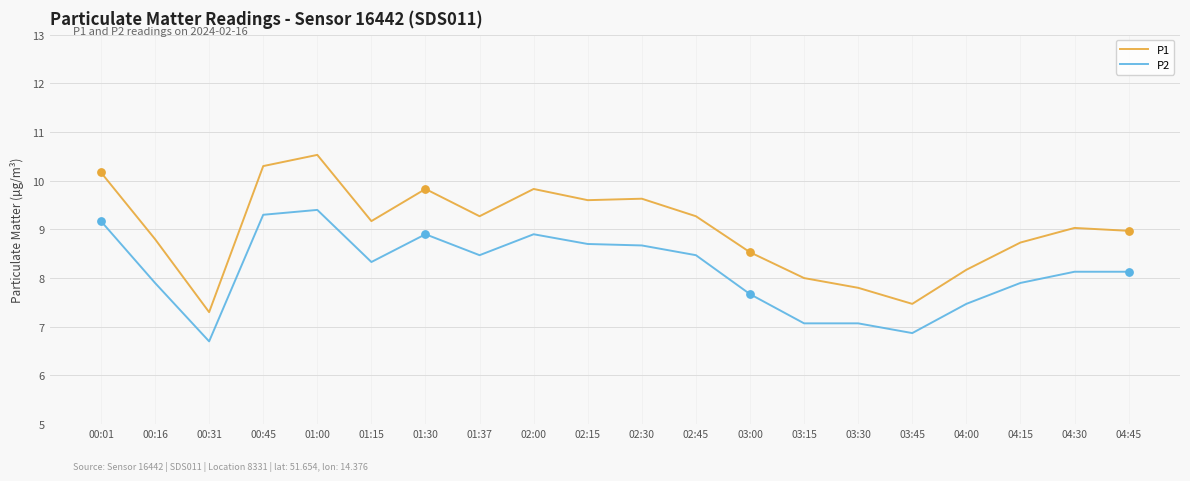

What are all the series names shown in the legend?

P1, P2